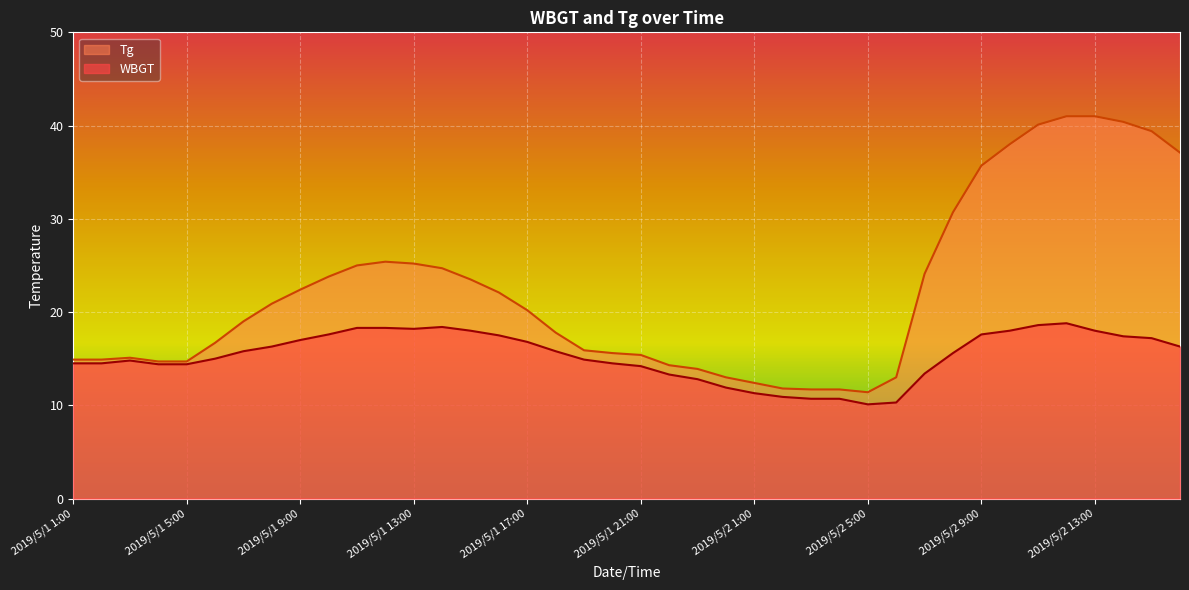

Rank the series at 2019/5/1 2:00 from highest to lowest value.

Tg, WBGT